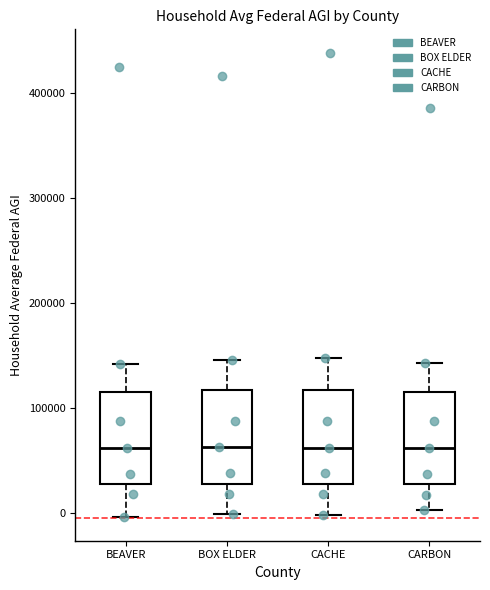

Reading left to right, transcribe this box plot: for each box, give where its median line is, the range the box spans, and where its two whiskers end, as read against the y-axis. The values are not printed on the chart, so give them approximately, as read against the axis.

BEAVER: median 60000, box 30000 to 110000, whiskers 0 to 140000
BOX ELDER: median 60000, box 30000 to 120000, whiskers 0 to 150000
CACHE: median 60000, box 30000 to 120000, whiskers 0 to 150000
CARBON: median 60000, box 30000 to 110000, whiskers 0 to 140000